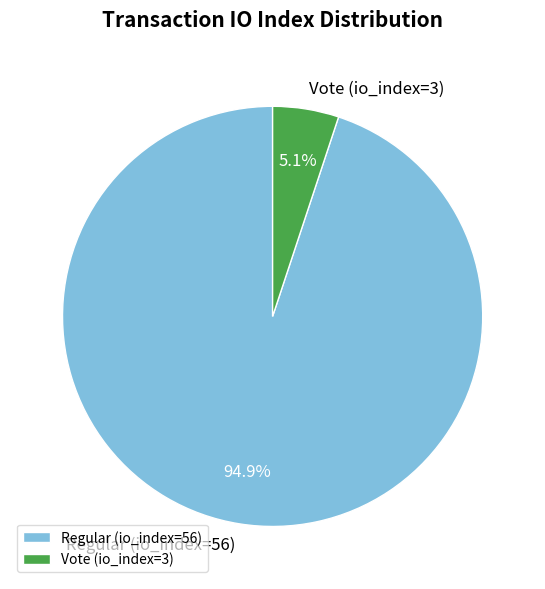

How many slices are in this pie chart?

2